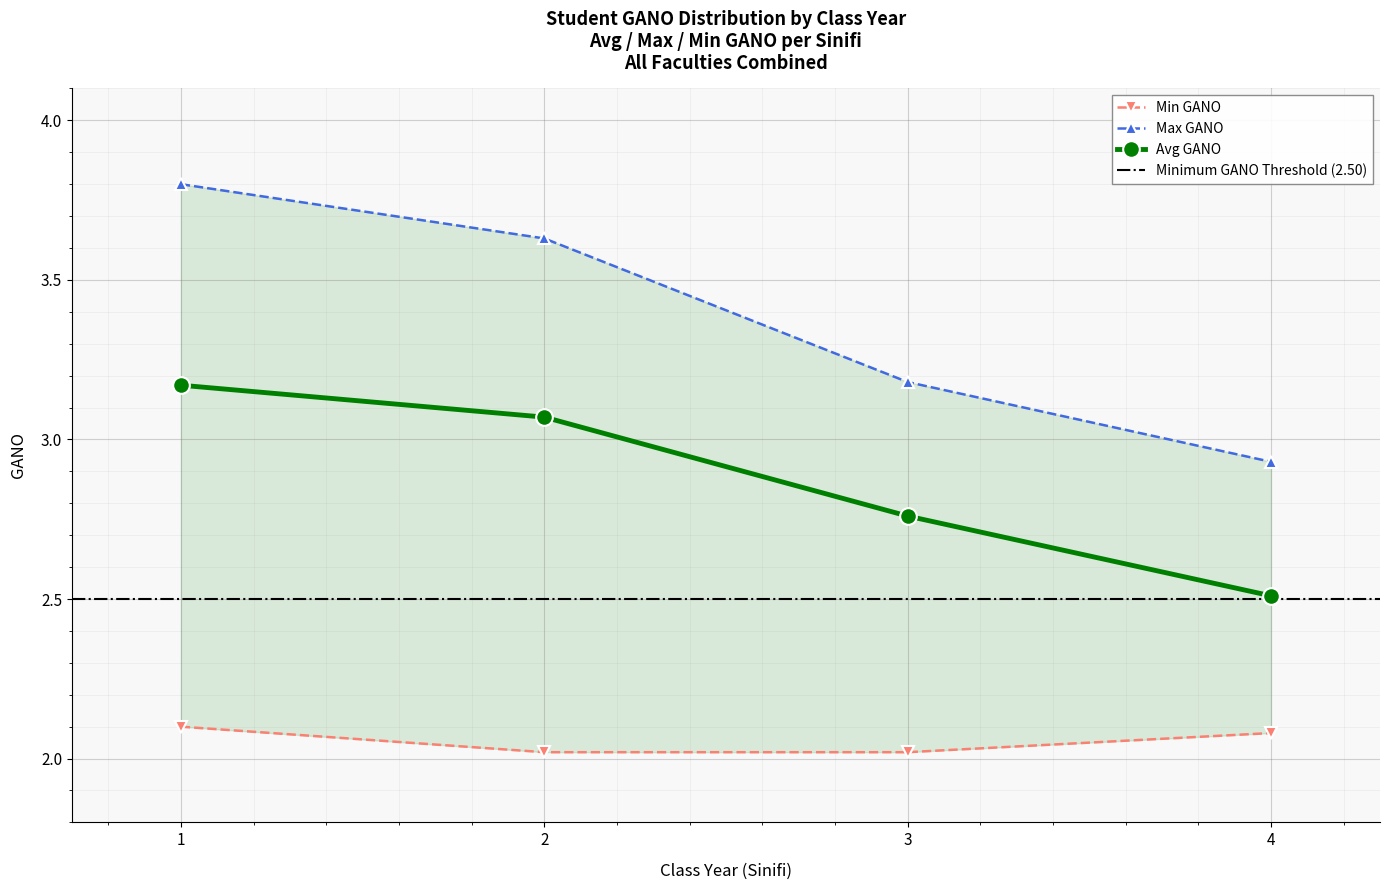

What is the value of the Avg GANO point at the 4th from the left?

2.5